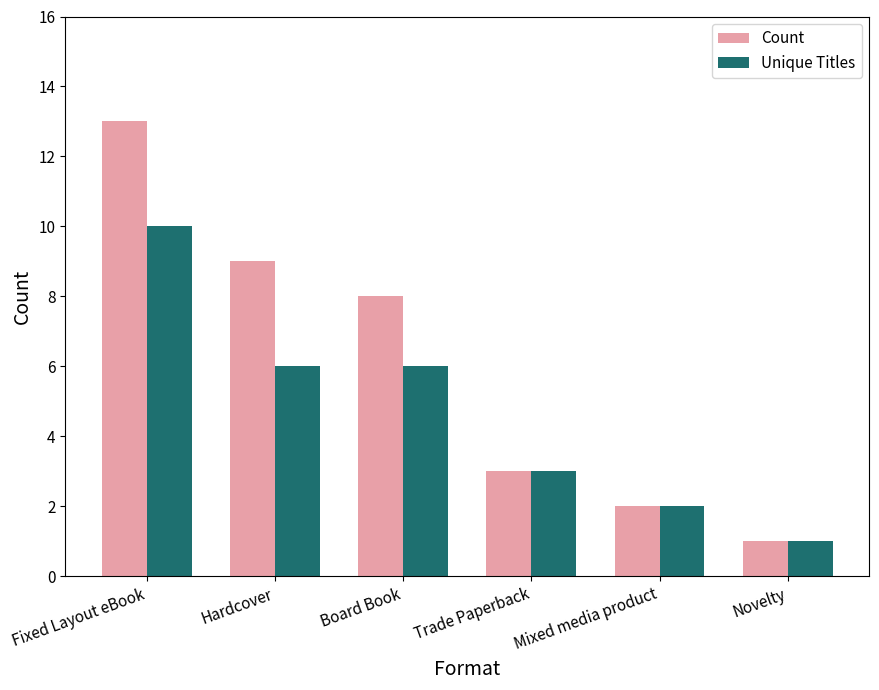

The value of Count at Board Book is 8. True or false?

True